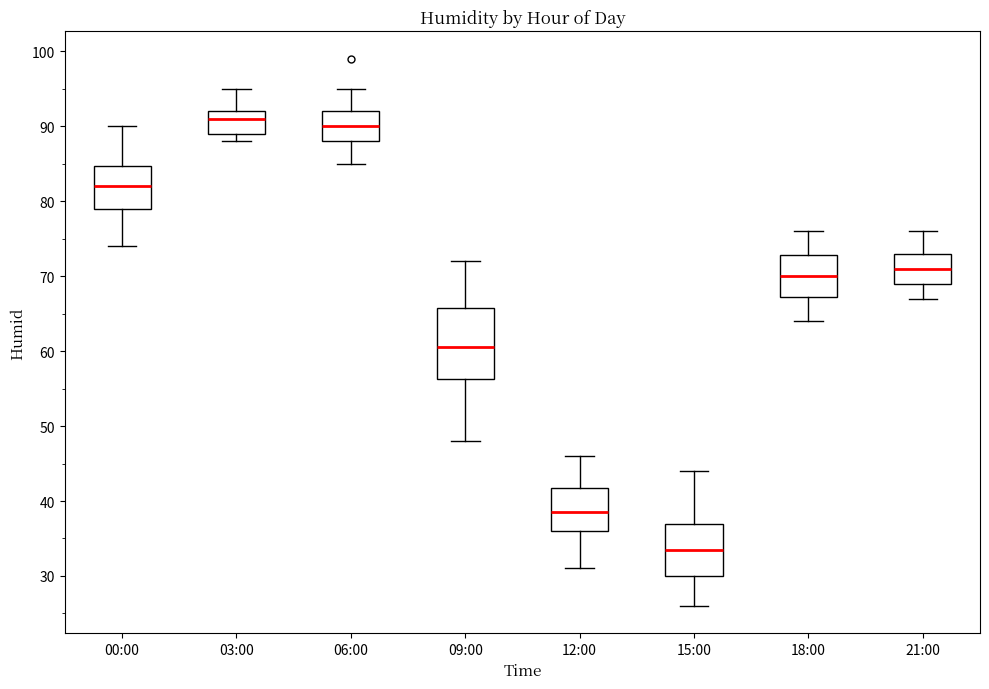

Reading left to right, read every box against the y-axis: the position of its median line, the range the box covers, and the ends of its whiskers. The values are not printed on the chart, so give them approximately, as read against the axis.

00:00: median 82, box 79 to 85, whiskers 74 to 90
03:00: median 91, box 89 to 92, whiskers 88 to 95
06:00: median 90, box 88 to 92, whiskers 85 to 95
09:00: median 61, box 56 to 66, whiskers 48 to 72
12:00: median 39, box 36 to 42, whiskers 31 to 46
15:00: median 34, box 30 to 37, whiskers 26 to 44
18:00: median 70, box 67 to 73, whiskers 64 to 76
21:00: median 71, box 69 to 73, whiskers 67 to 76